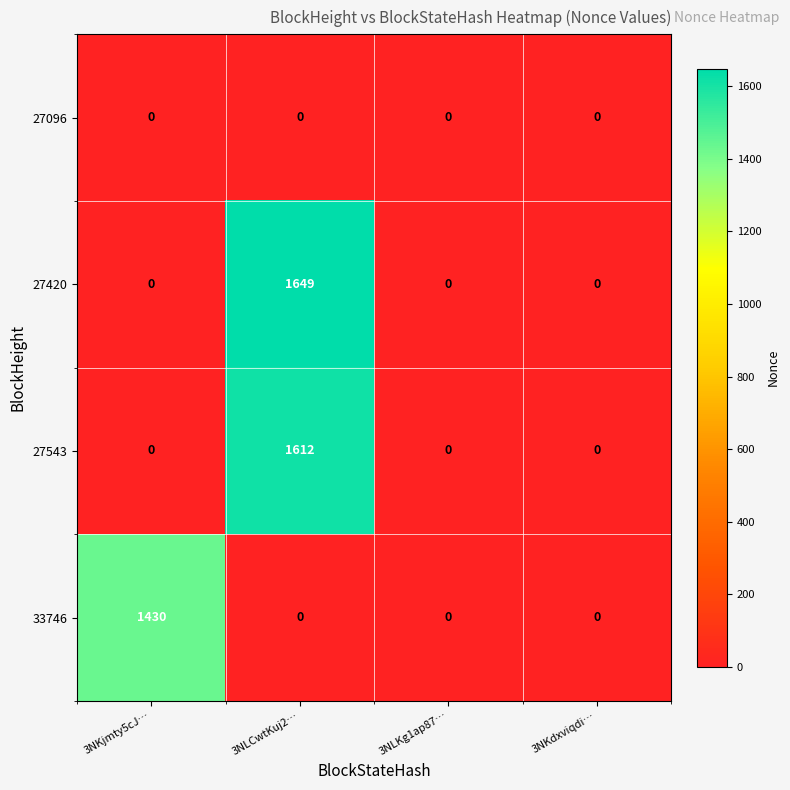

Reading left to right, extract all data points from this chart.

27096: 0	0	0	0
27420: 0	1649	0	0
27543: 0	1612	0	0
33746: 1430	0	0	0